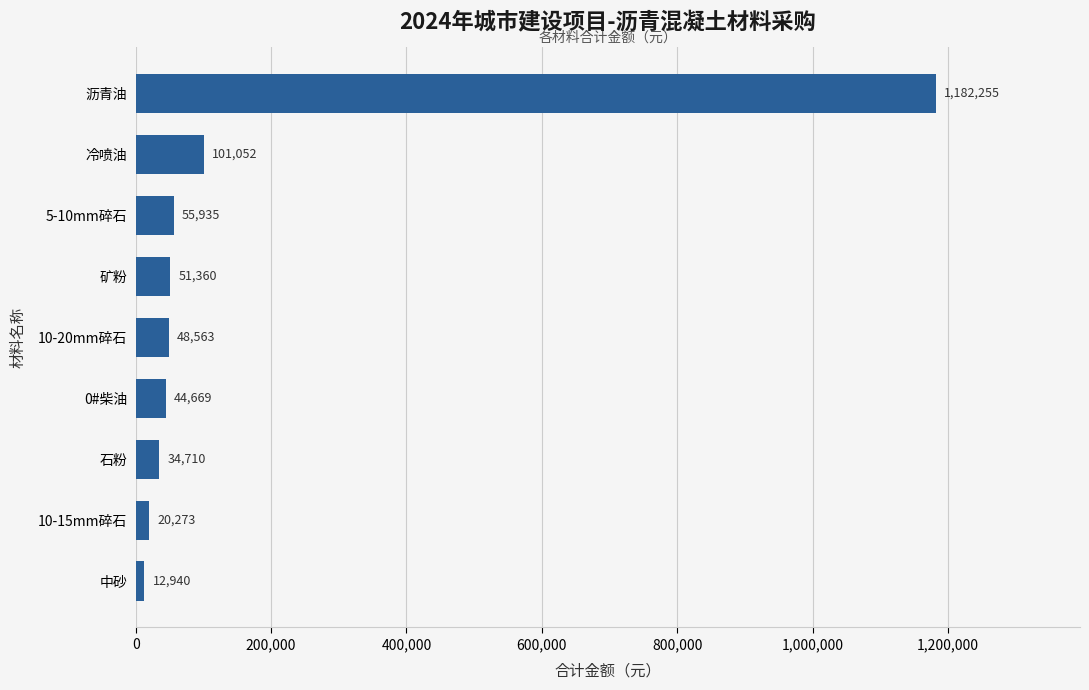

Where is the data nearest to the value 597597?

冷喷油